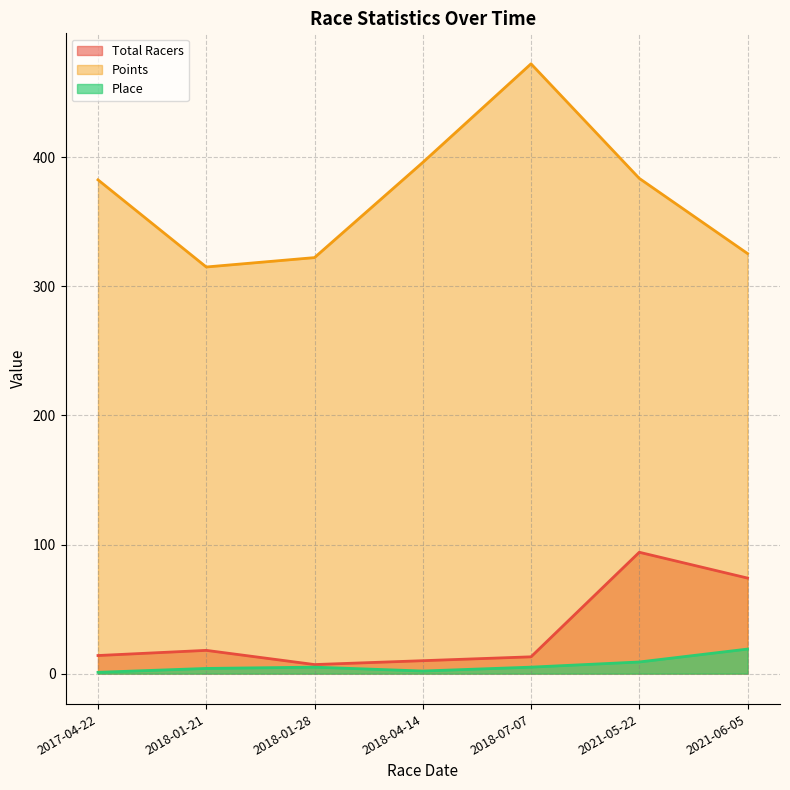

What is the total value across all series at 2018-04-14?

408.0